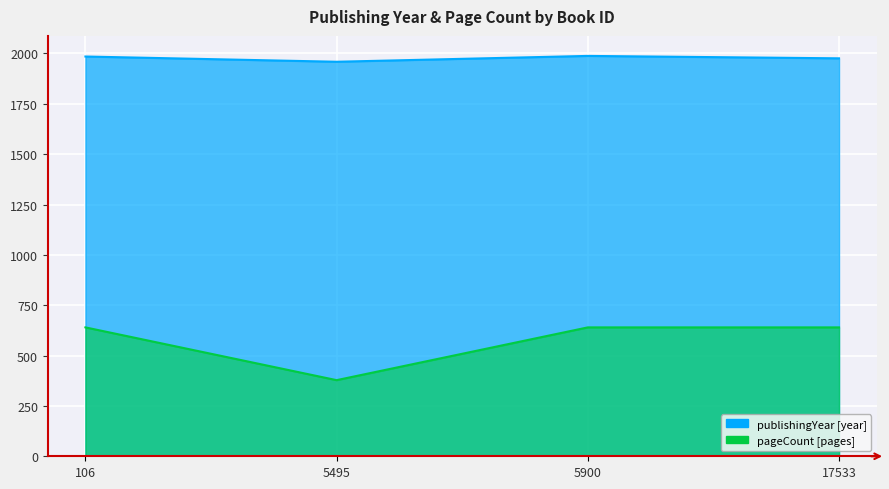

Rank the series by their average value, from highest to lowest.

publishingYear, pageCount